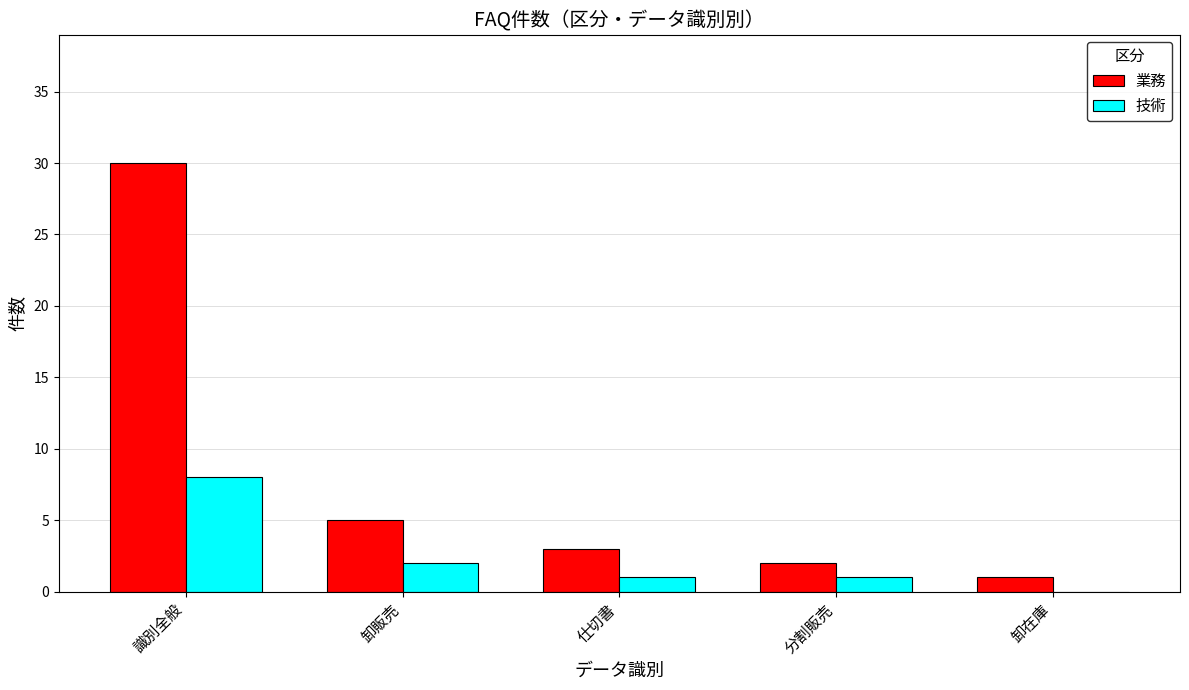

What is the maximum value shown in the chart?

30